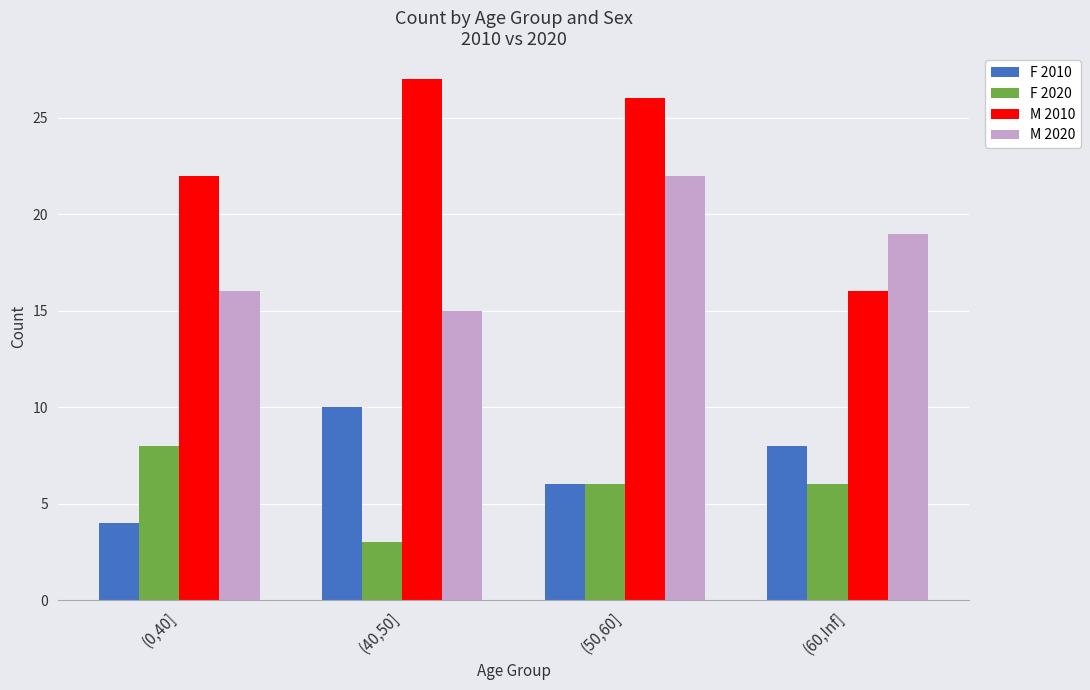

Reading right to left, what are all the values shown in this chart?

F 2010: 8	6	10	4
F 2020: 6	6	3	8
M 2010: 16	26	27	22
M 2020: 19	22	15	16